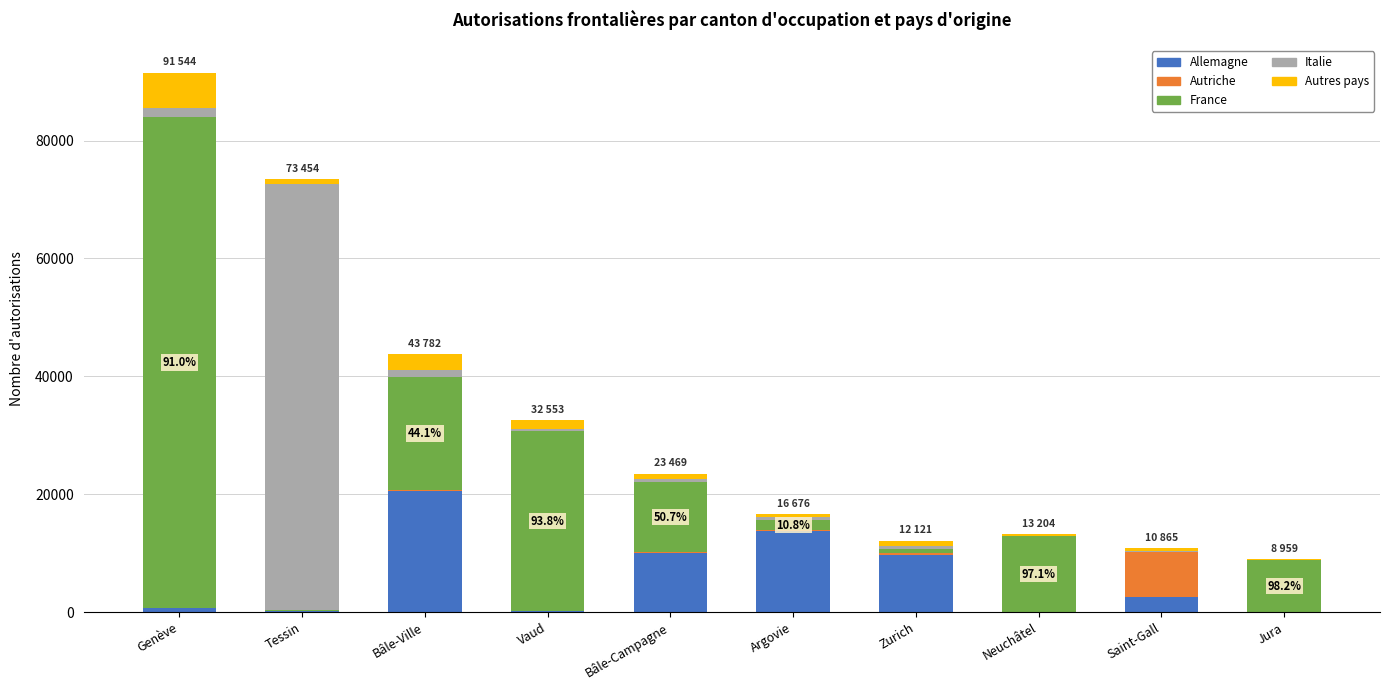

True or false: Allemagne has a value of 5503 at Bâle-Ville.

False